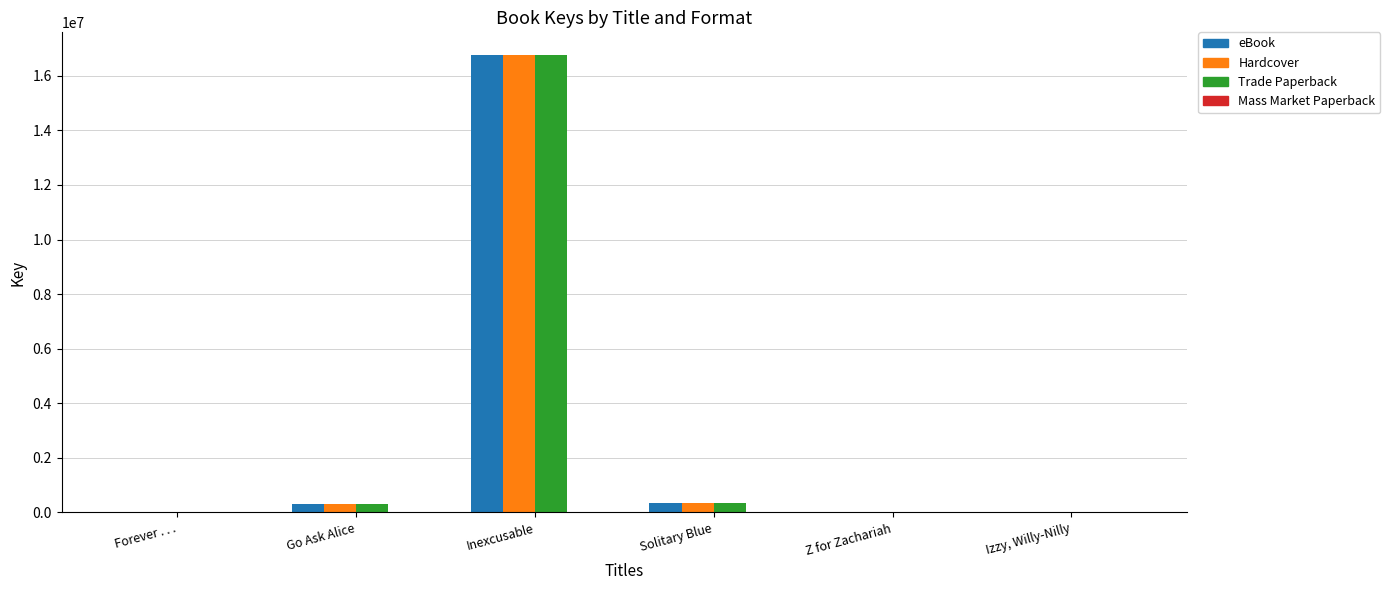

At which label does Trade Paperback reach its peak?

Inexcusable